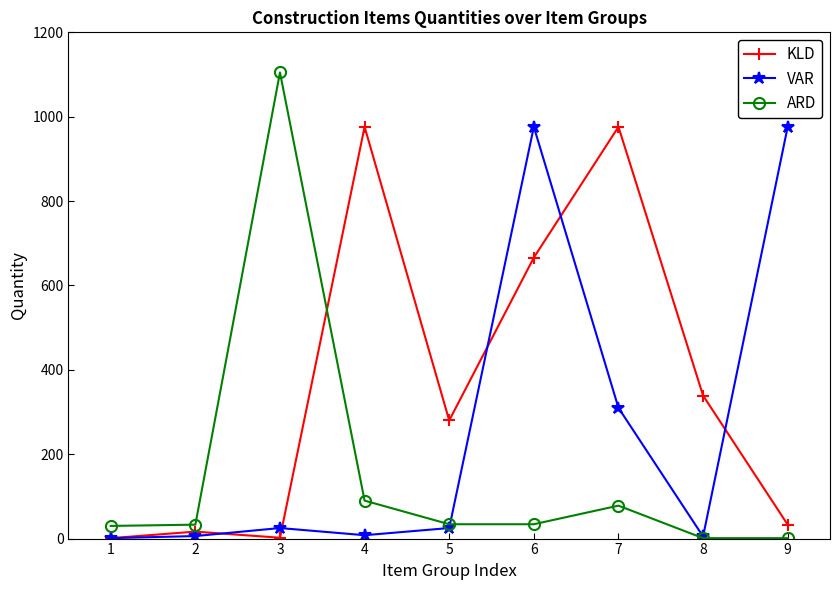

What is the greatest value displayed?

1105.0